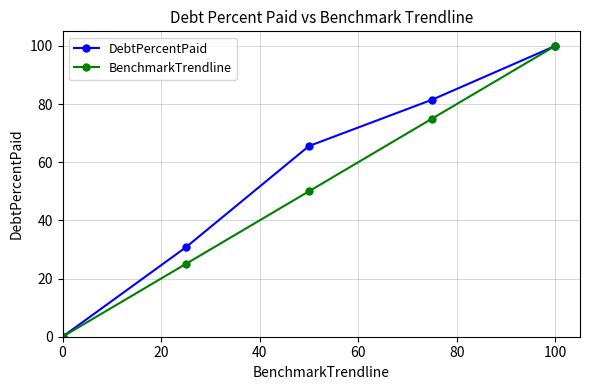

What is the maximum value for DebtPercentPaid?

100.0